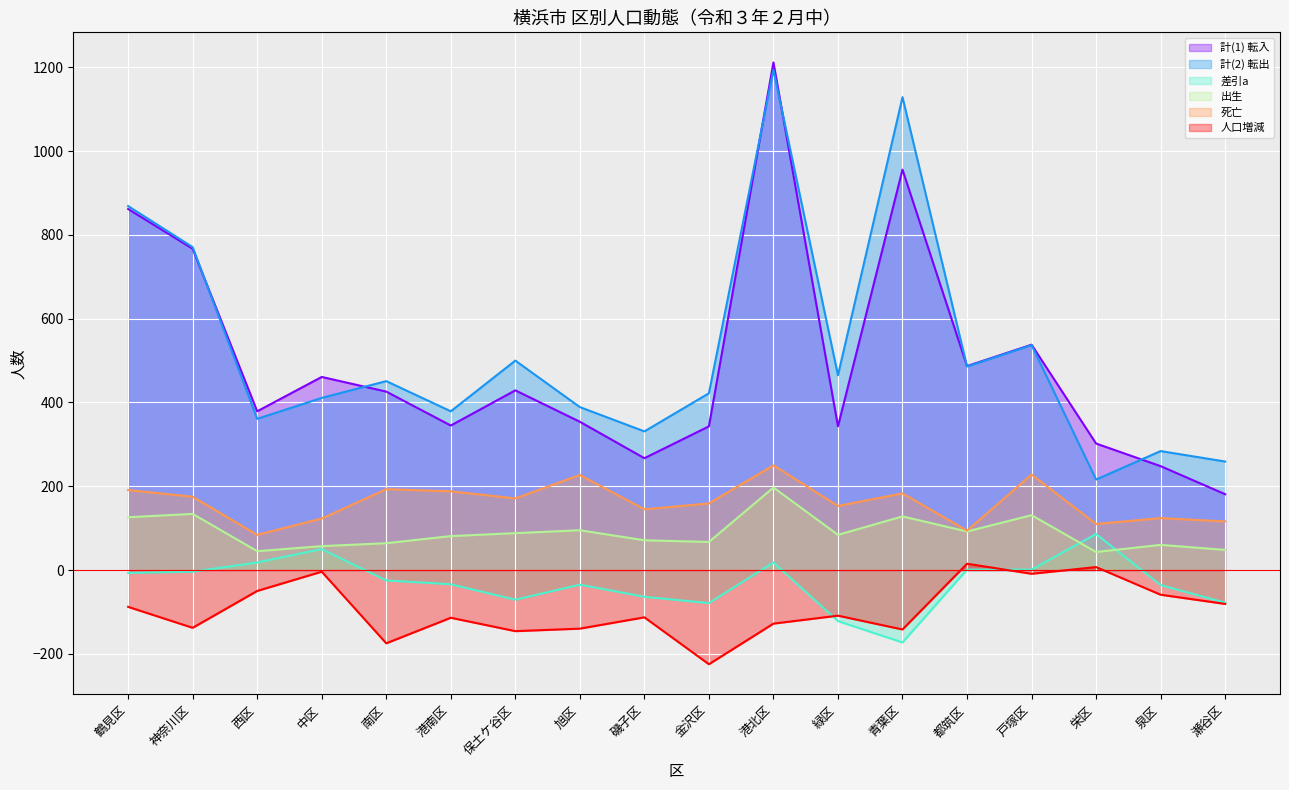

True or false: 計(1) 転入 and 計(2) 転出 intersect in this chart.

True